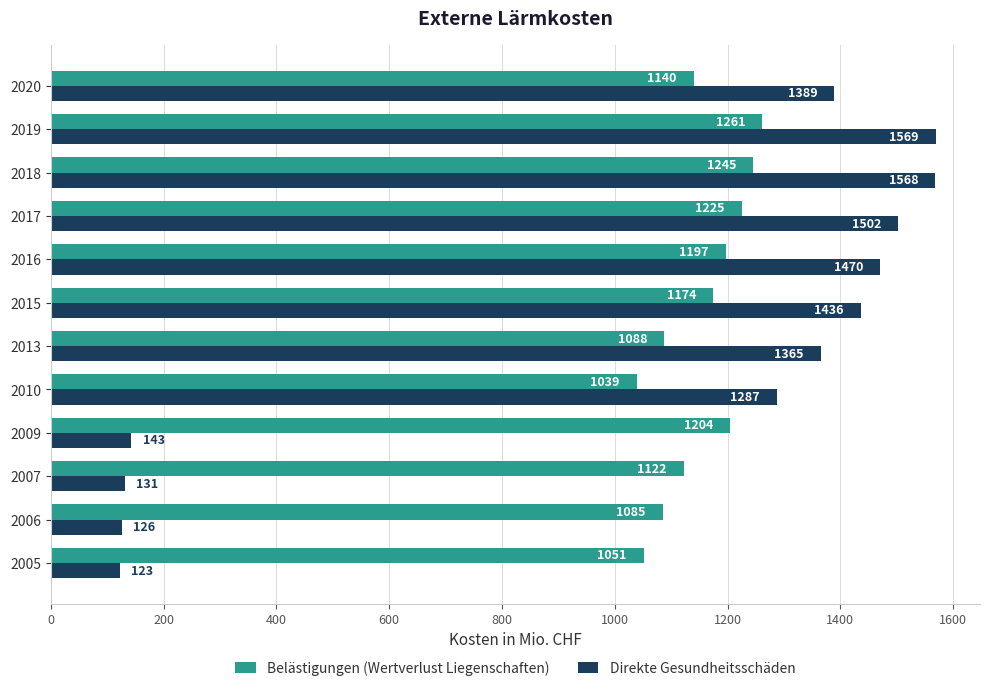

What is the difference between the second highest and minimum values in the Direkte Gesundheitsschäden series?

1445